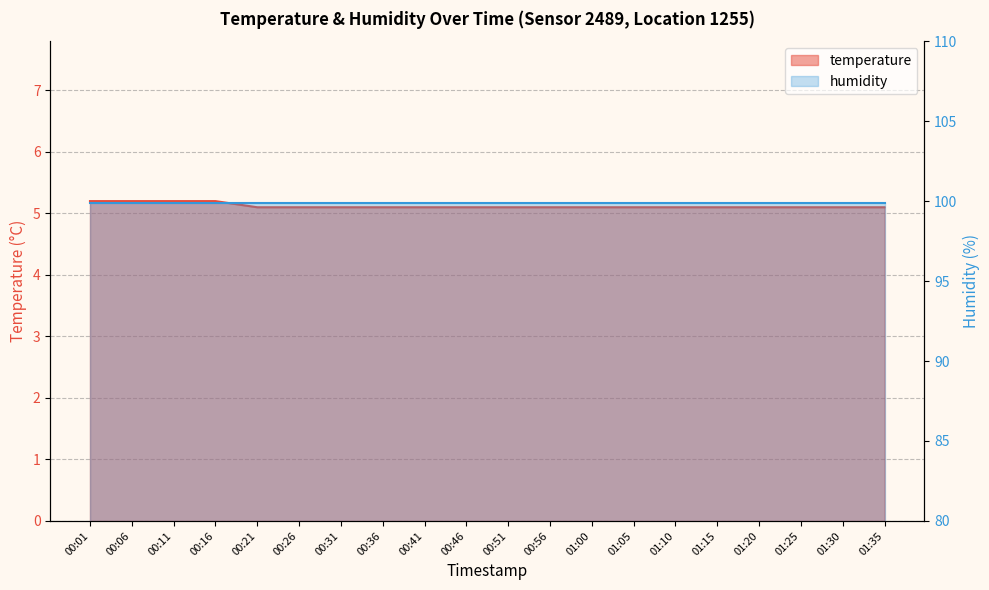

Rank the categories by value from lowest to highest.

00:21, 00:26, 00:31, 00:36, 00:41, 00:46, 00:51, 00:56, 01:00, 01:05, 01:10, 01:15, 01:20, 01:25, 01:30, 01:35, 00:01, 00:06, 00:11, 00:16